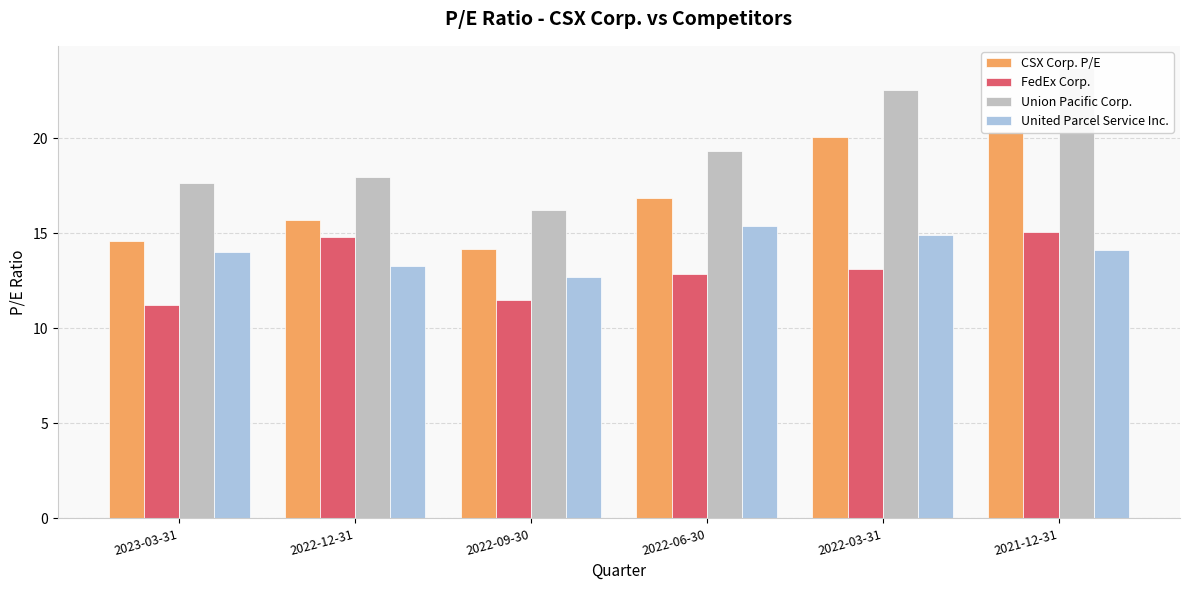

At how many categories does at least one series exceed 18?

3